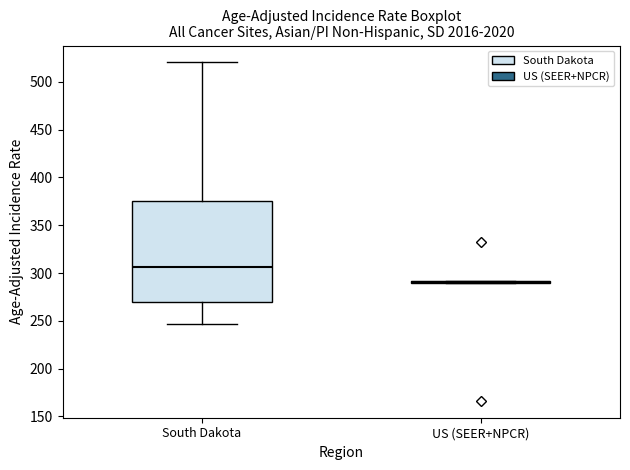

Reading left to right, transcribe this box plot: for each box, give where its median line is, the range the box spans, and where its two whiskers end, as read against the y-axis. The values are not printed on the chart, so give them approximately, as read against the axis.

South Dakota: median 305, box 270 to 375, whiskers 245 to 520
US (SEER+NPCR): box collapsed to a line at 290, whiskers 290 to 290